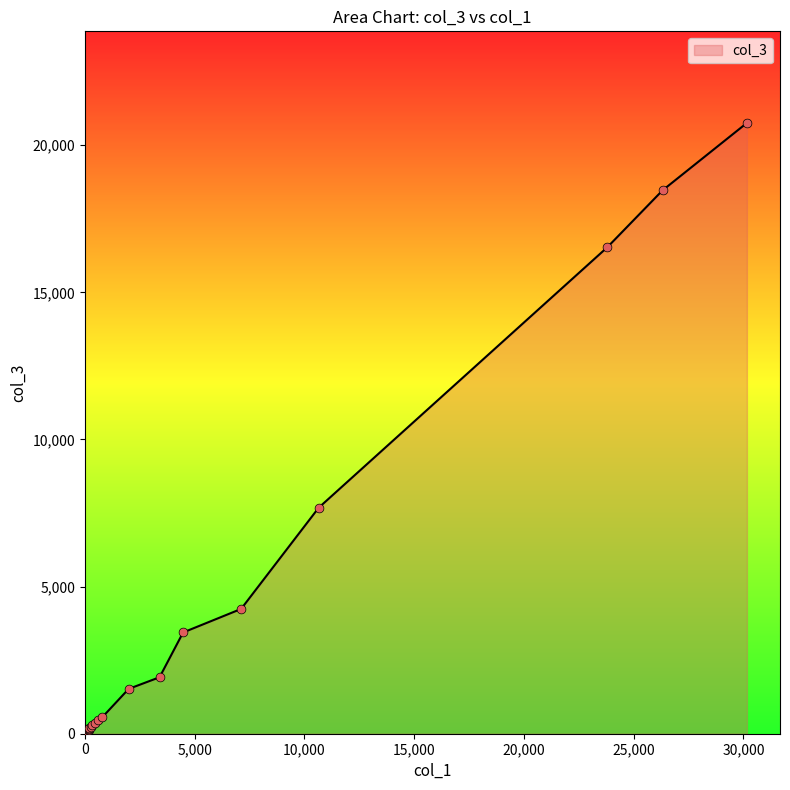

What is the change in value from 0 to 439?

+371